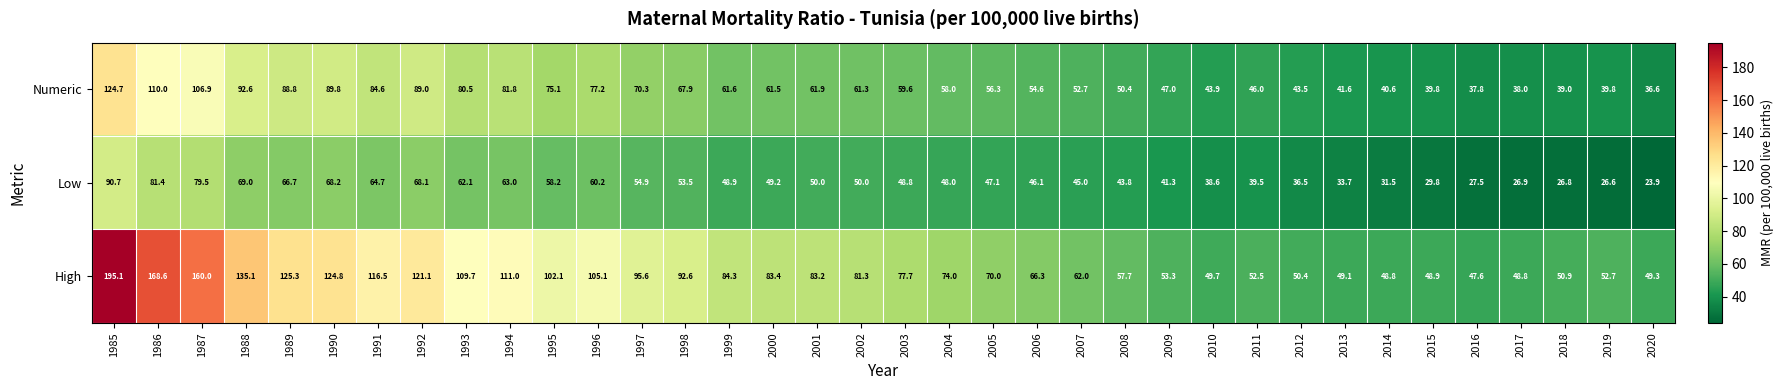

What is the sum of all High values?

3104.5